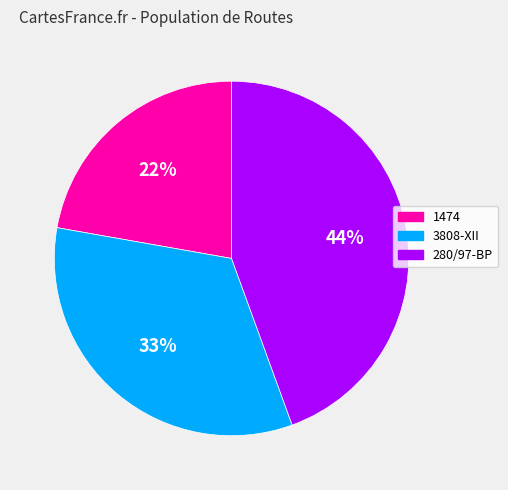

How many slices are in this pie chart?

3